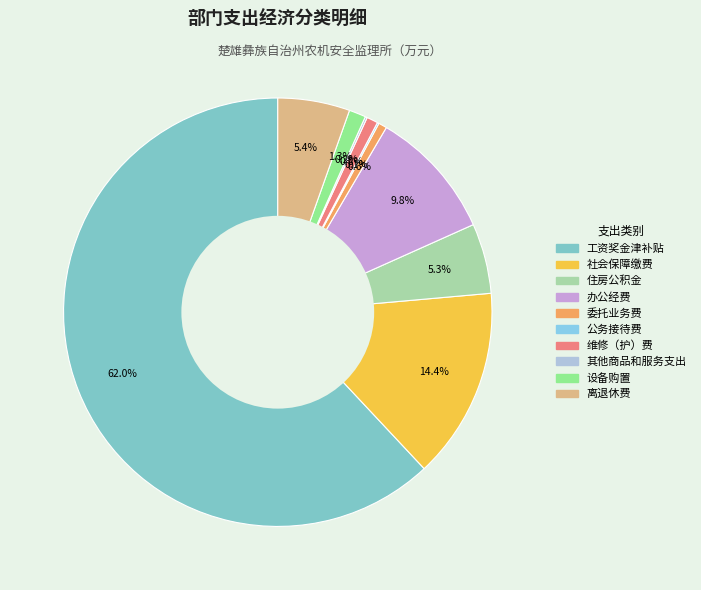

True or false: 社会保障缴费 accounts for 23% of the total.

False